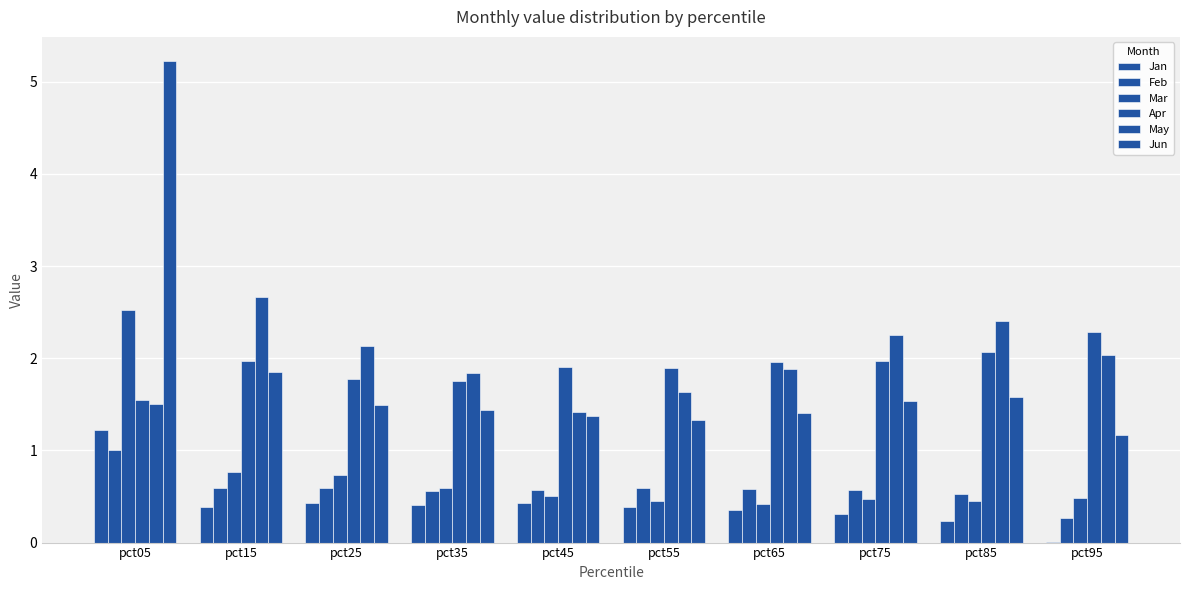

Which category has the lowest value across all series?

pct95